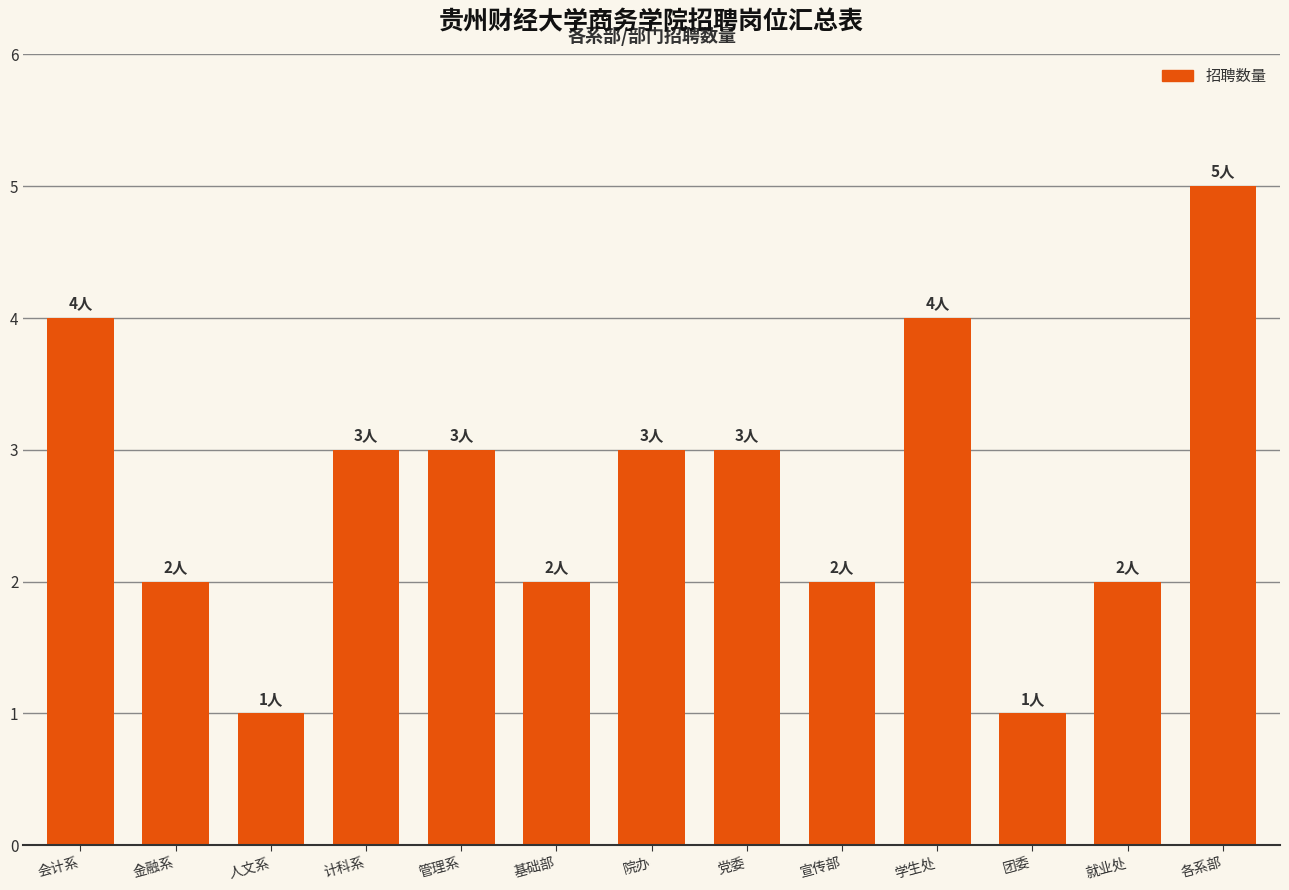

Reading right to left, list all the values displayed in this chart.

5	2	1	4	2	3	3	2	3	3	1	2	4